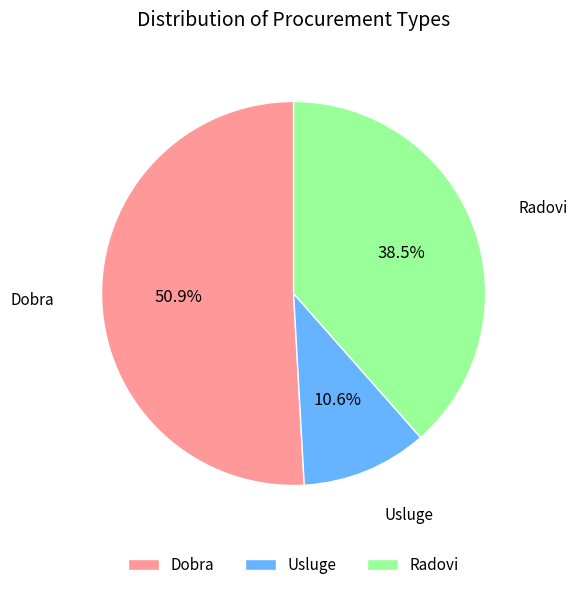

Do Radovi and Usluge together represent more than half of the pie?

No